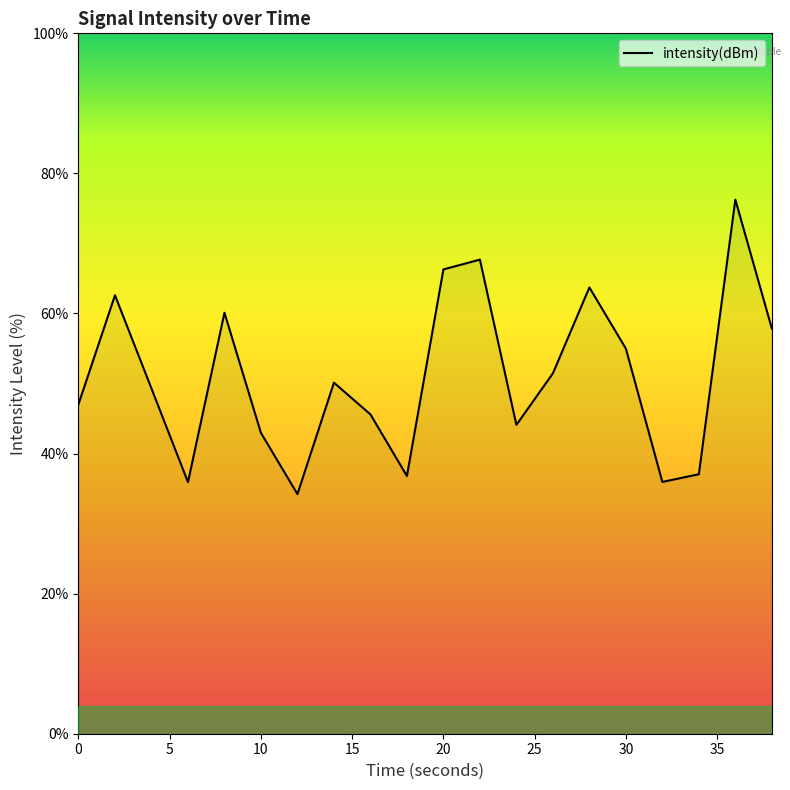

How many interior local valleys (lower than both neighbors) does the data have?

5